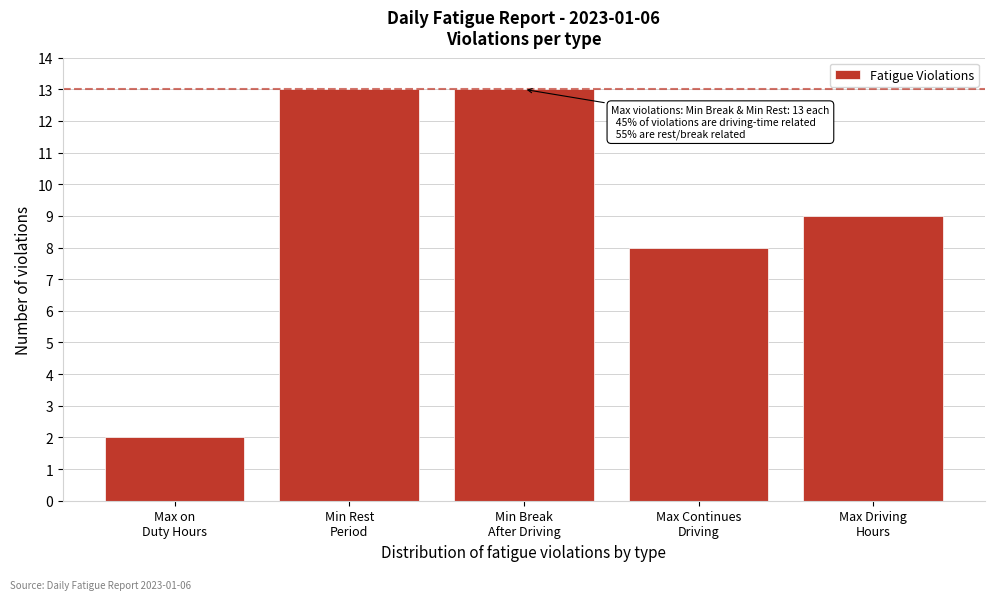

Reading left to right, extract all data points from this chart.

2	13	13	8	9